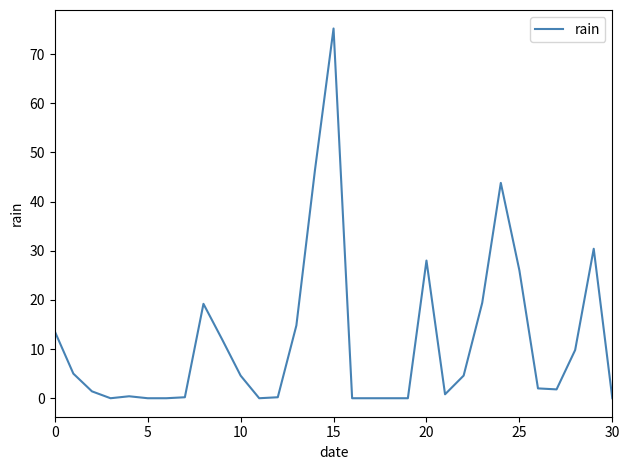

What is the maximum value shown in the chart?

75.2